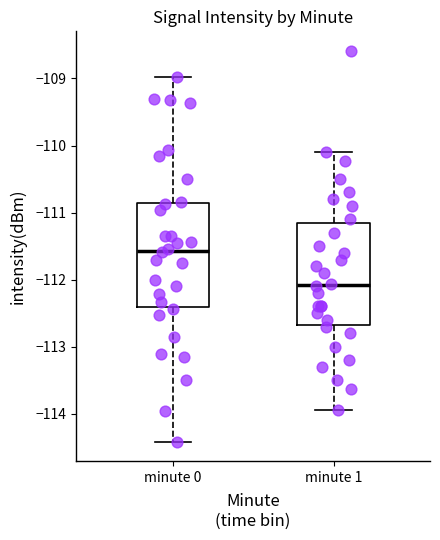

Where is the lower edge of the box for minute 1 on the y-axis? The values are not printed on the chart, so give them approximately, as read against the axis.

-112.7